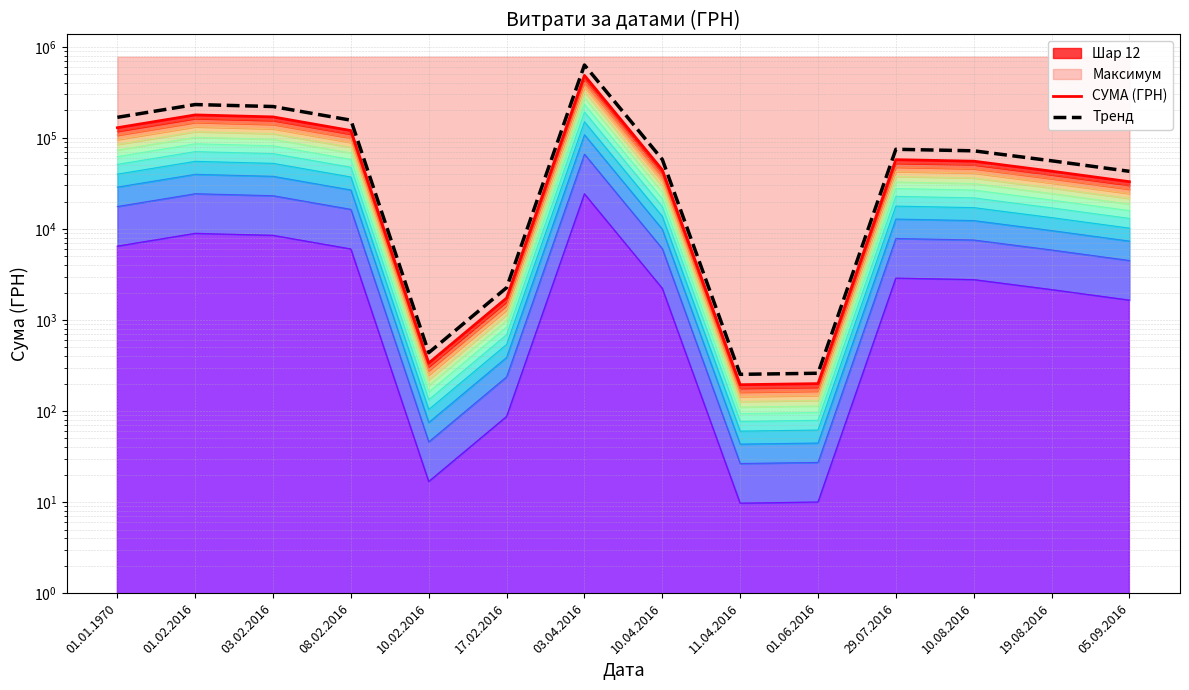

Reading left to right, extract all data points from this chart.

СУМА (ГРН): 129253.0	178609.4	169829.3	120244.0	336.4	1741.8	485257.2	44520.3	194.6	200.0	57611.7	55440.7	43071.9	33000.0
Тренд: 168028.9	232192.2	220778.1	156317.2	437.3	2264.3	630834.4	57876.3	253.0	260.0	74895.2	72072.9	55993.4	42900.0